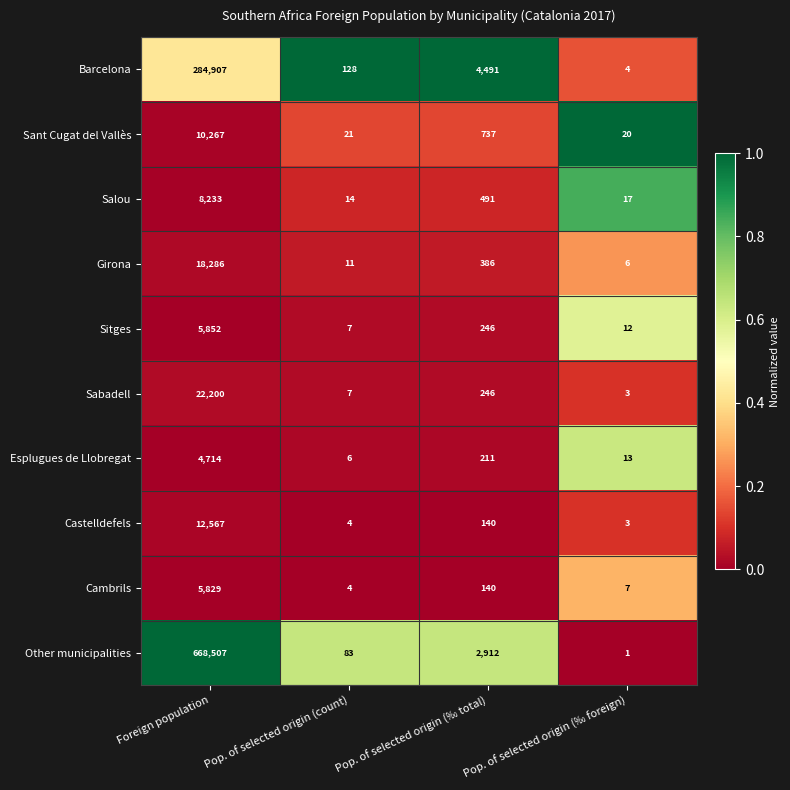

What is the total value across all series at Pop. of selected origin (‰ total)?

10000